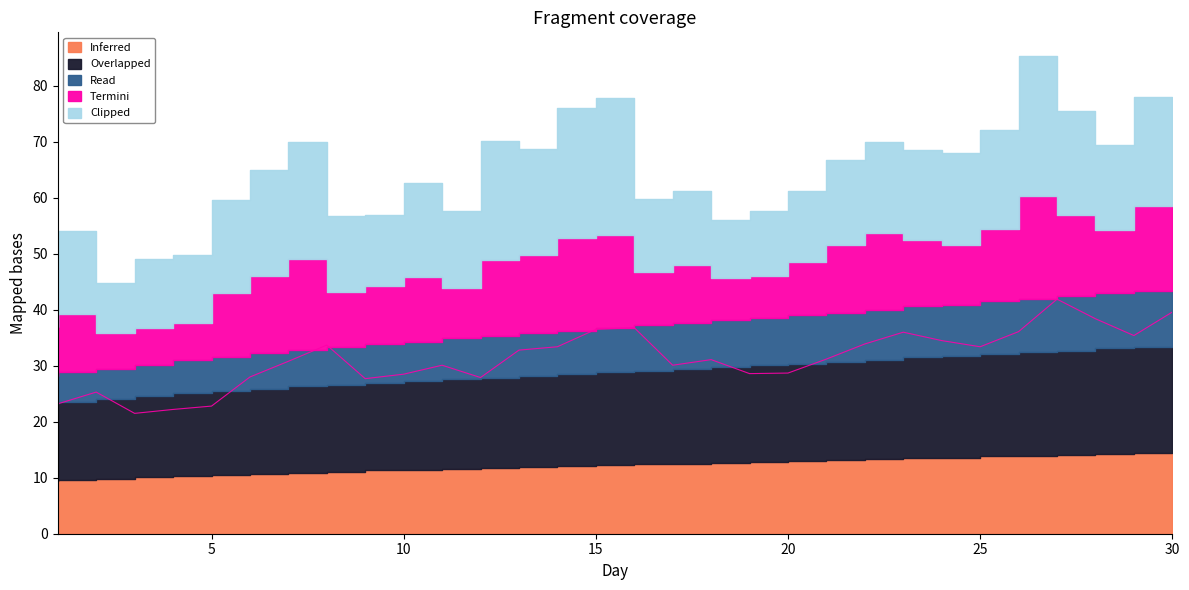

Which has a higher value, 9 or 10?

10